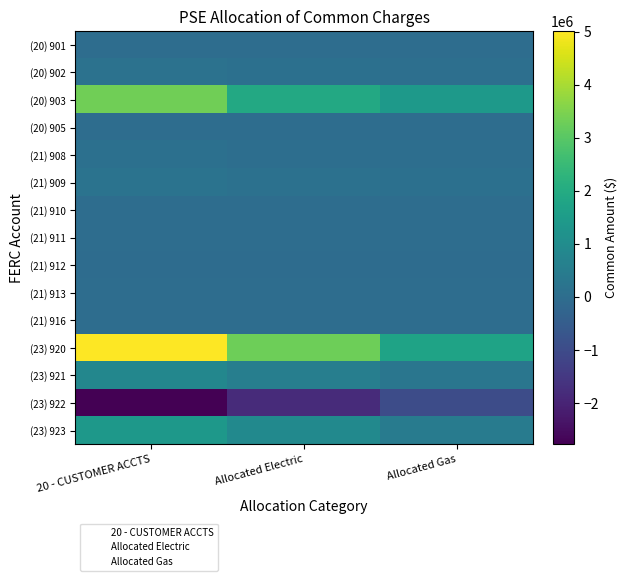

Which series has the largest range (max minus min)?

(23) 920